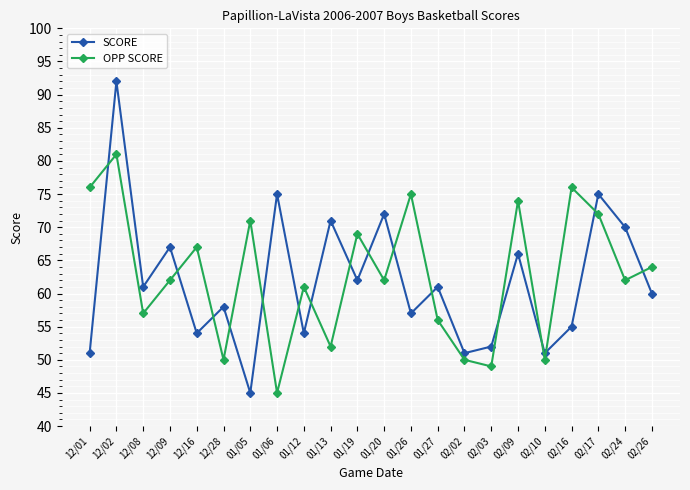

What is the label of the 21st point from the right?

12/02